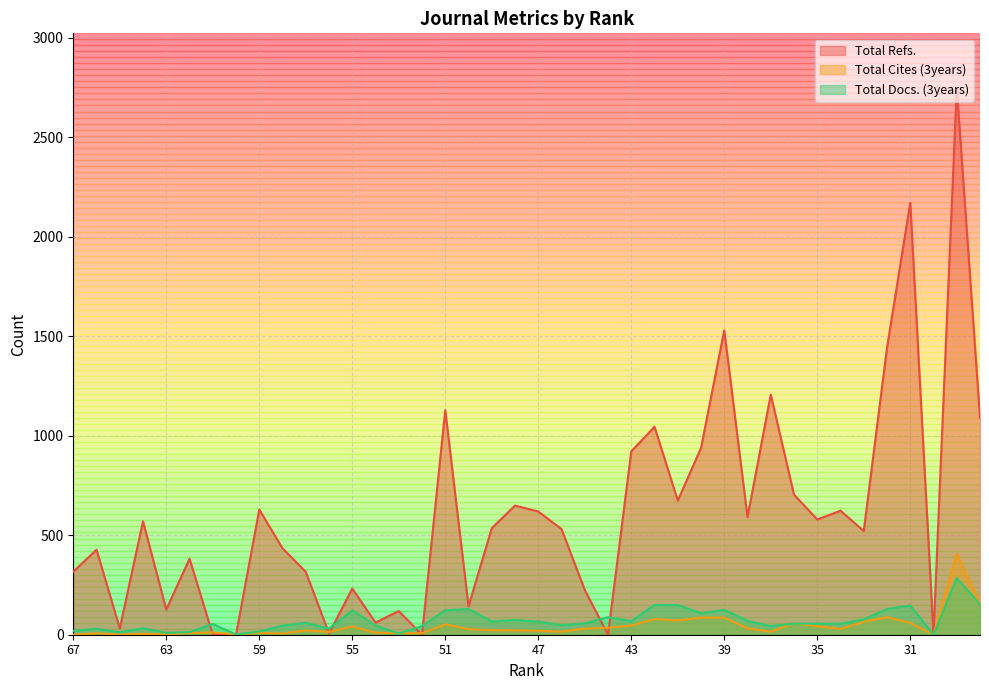

At how many categories does at least one series exceed 1103?

6